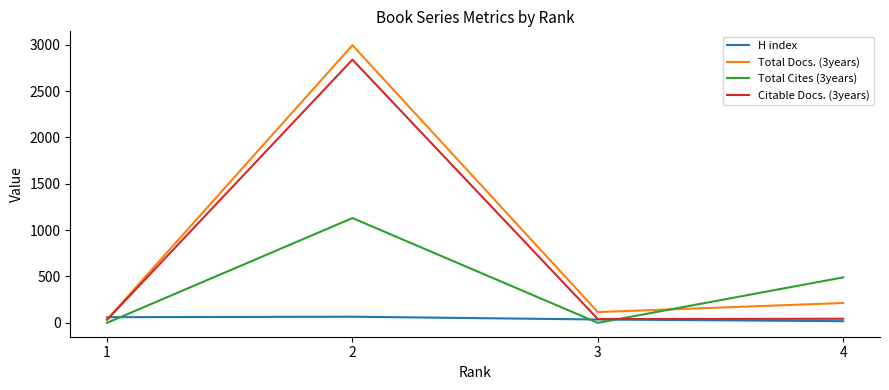

The value of Total Cites (3years) at 1 is -770. True or false?

False